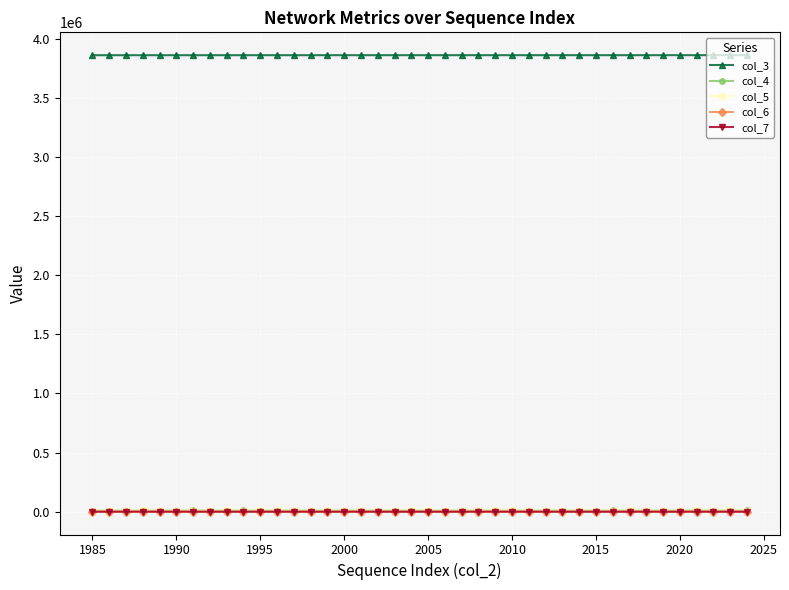

Count the number of categories in the chart.

40